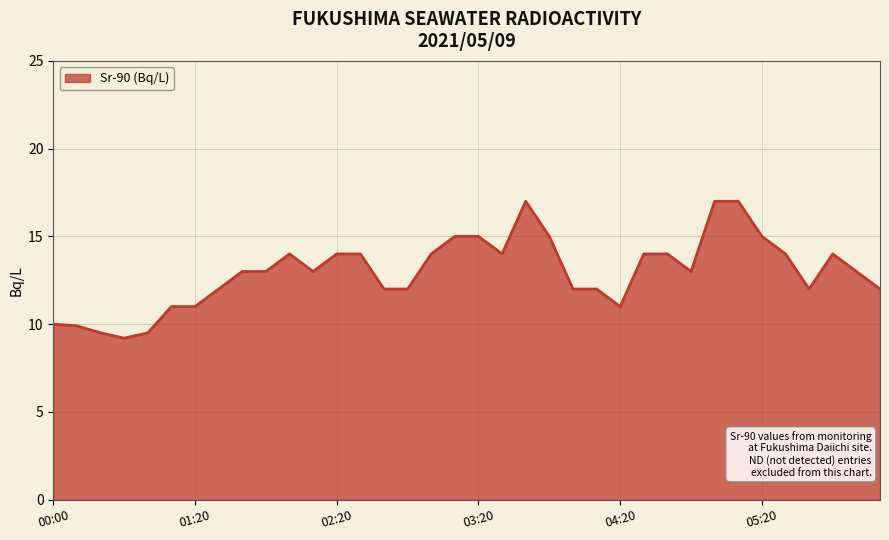

What is the difference between the maximum and minimum values?

7.8